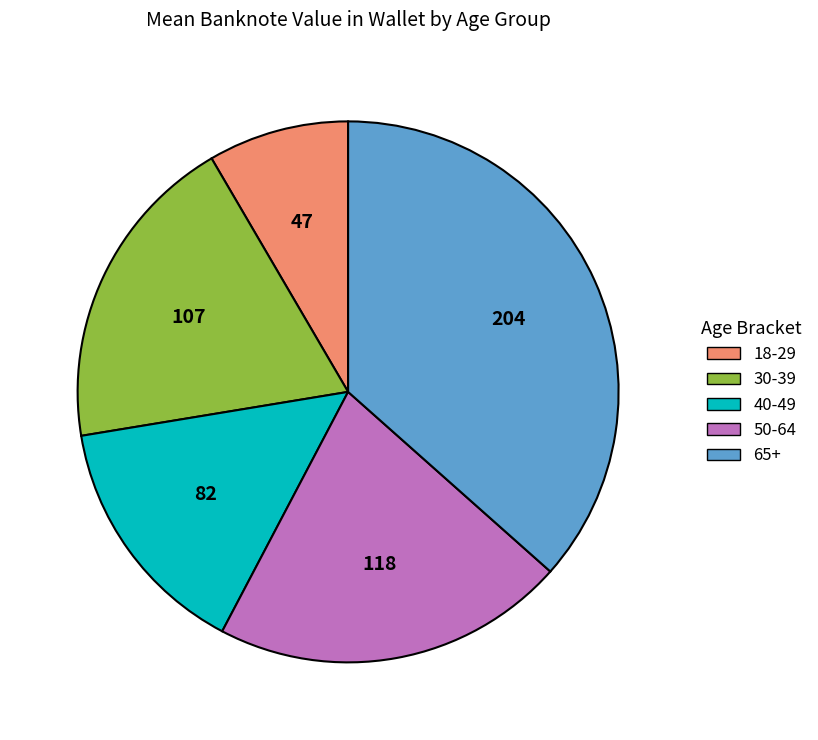

True or false: 40-49 accounts for 15% of the total.

True